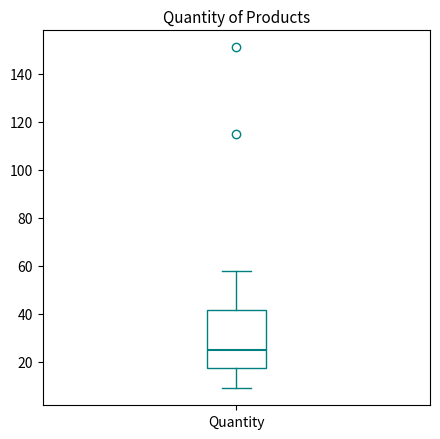

Where does the upper whisker of the box for Quantity end on the y-axis? The values are not printed on the chart, so give them approximately, as read against the axis.

58